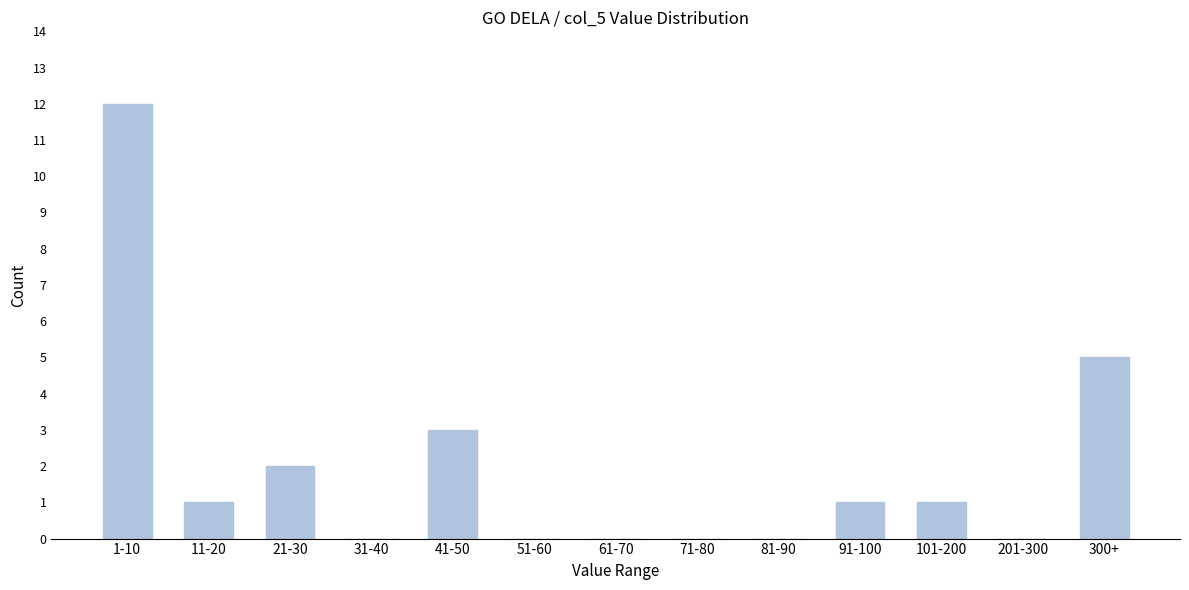

Reading left to right, extract all data points from this chart.

1-10=12	11-20=1	21-30=2	31-40=0	41-50=3	51-60=0	61-70=0	71-80=0	81-90=0	91-100=1	101-200=1	201-300=0	300+=5